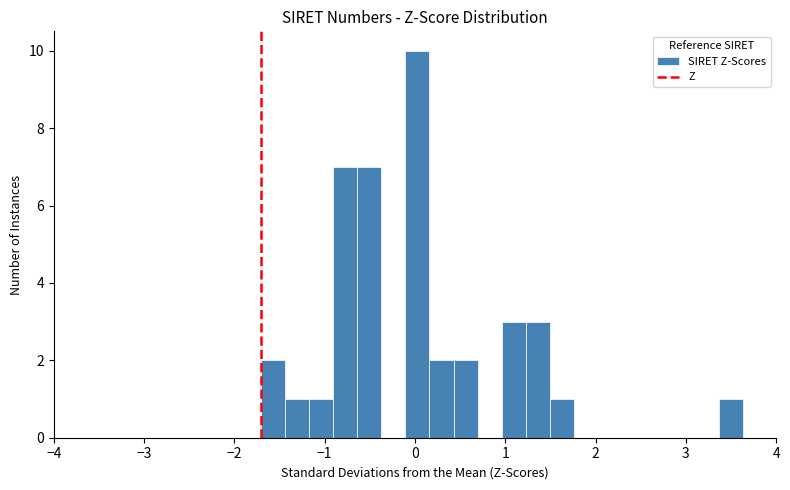

Read against the x-axis, roughly where is the centre of the tallest bar?

0.0